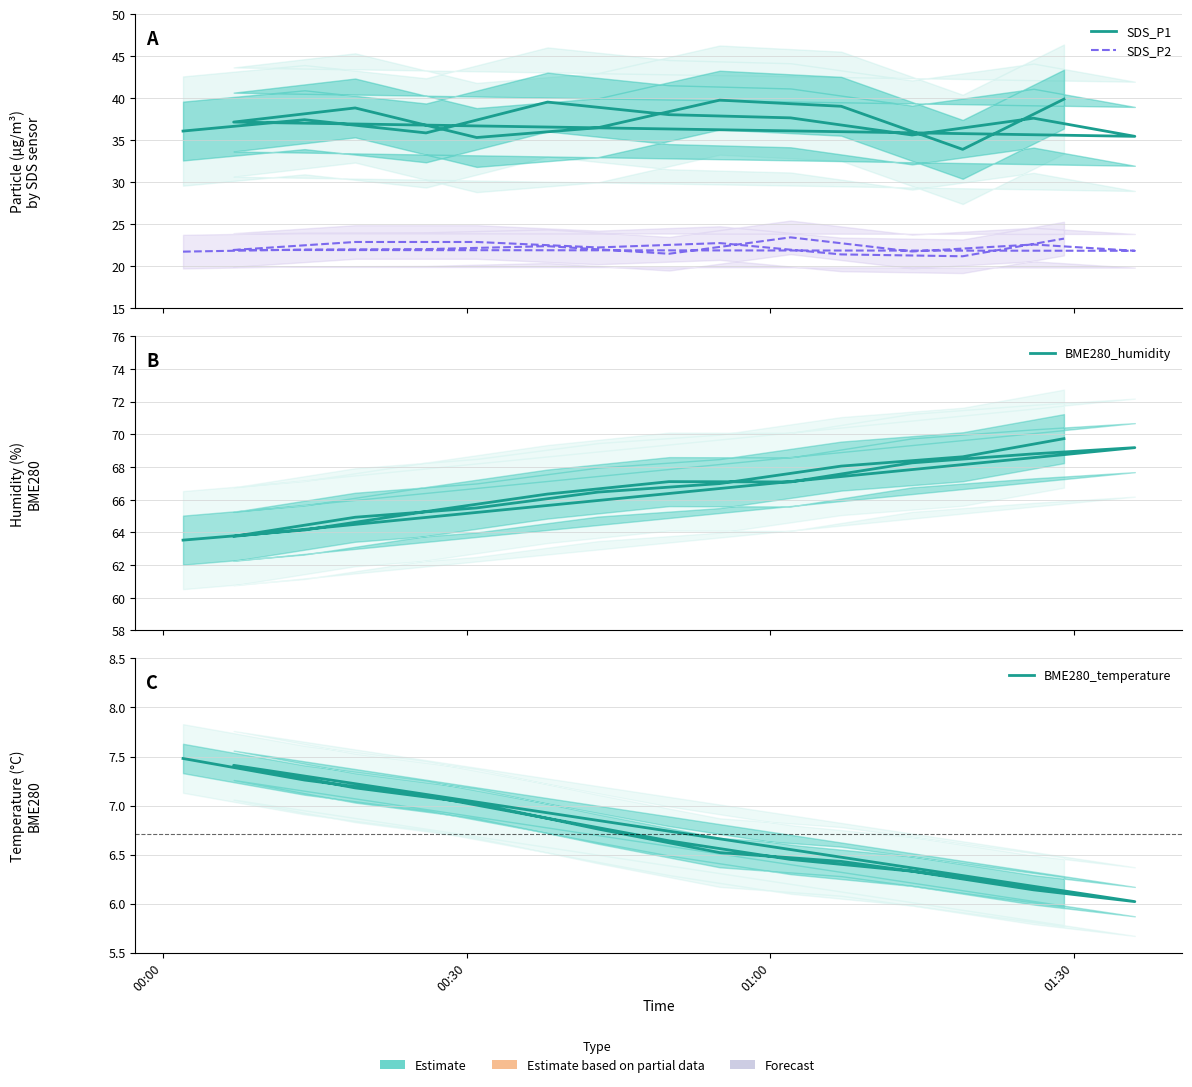

What is the greatest value displayed?

69.7